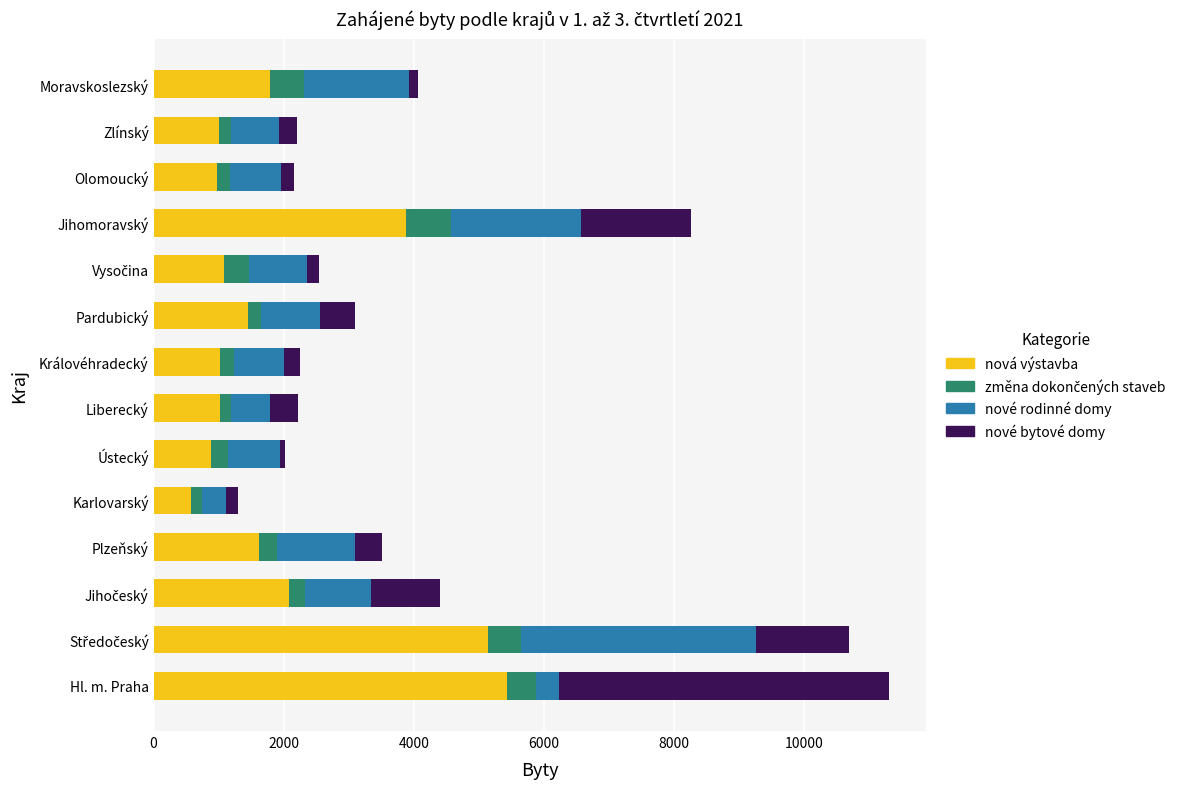

At which label does nová výstavba reach its minimum?

Karlovarský